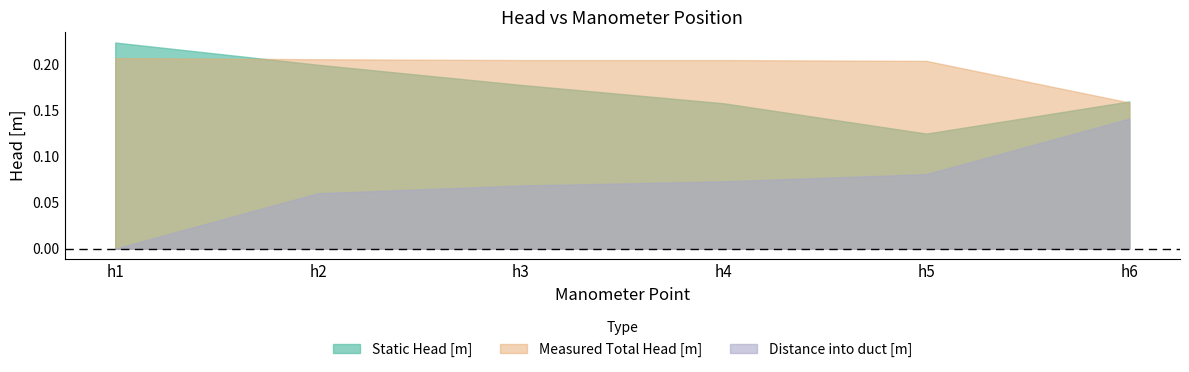

True or false: Measured Total Head [m] and Distance into duct [m] intersect in this chart.

False